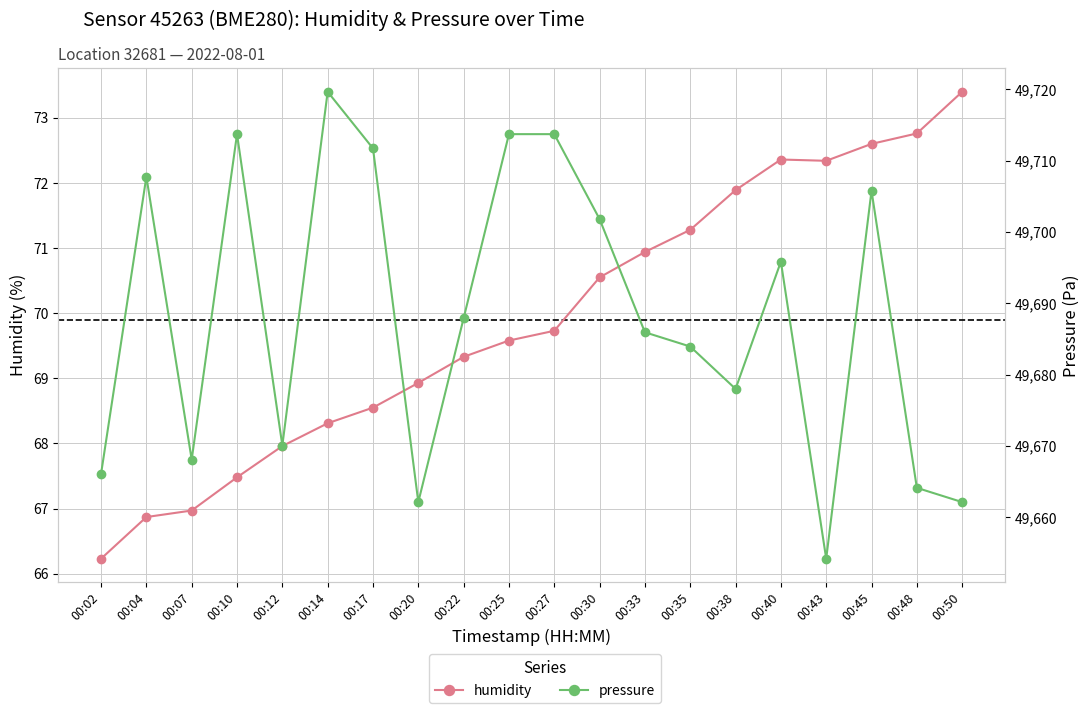

True or false: humidity and pressure intersect in this chart.

False